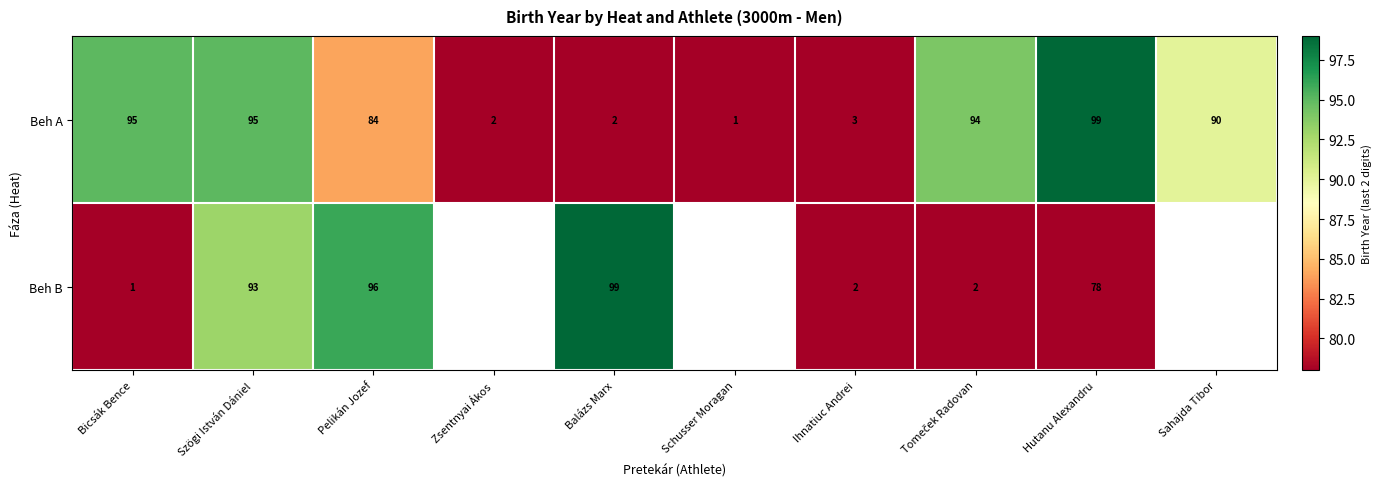

Where does the Beh A series first go above 90?

Bicsák Bence